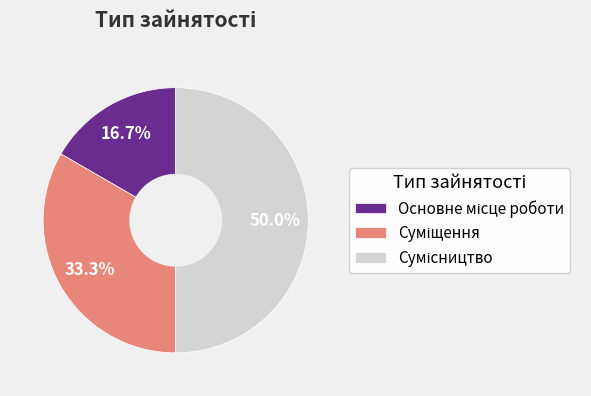

Which category has the smallest portion of the pie?

Основне місце роботи